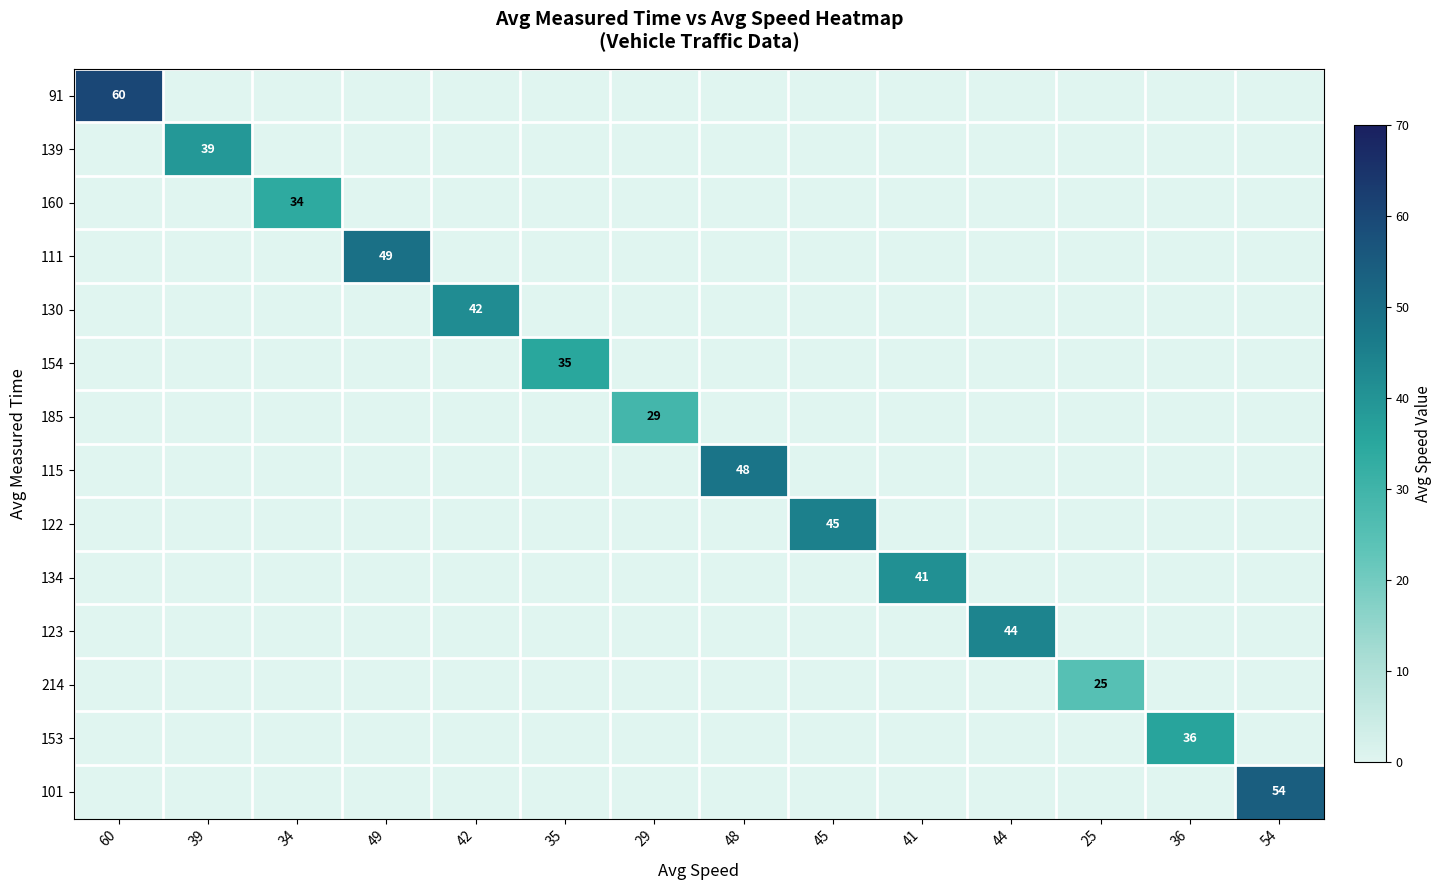

What is the spread (max minus min) of values at 44?

44